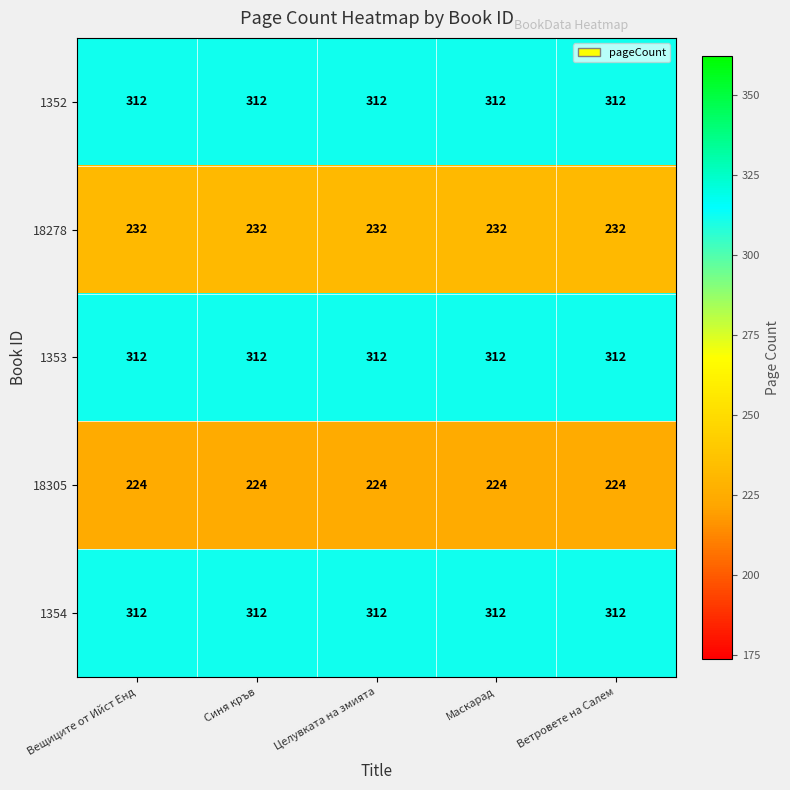

What is the spread (max minus min) of values at Целувката на змията?

88